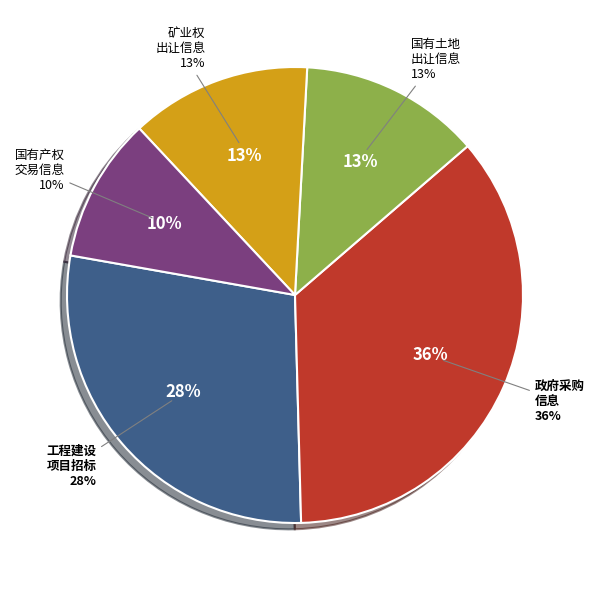

How many segments does this pie chart have?

5